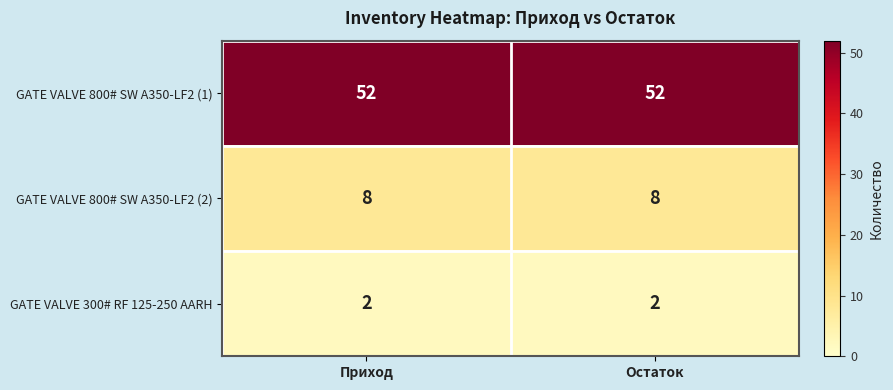

What value does the GATE VALVE 800# SW A350-LF2 (1) series have at Остаток?

52